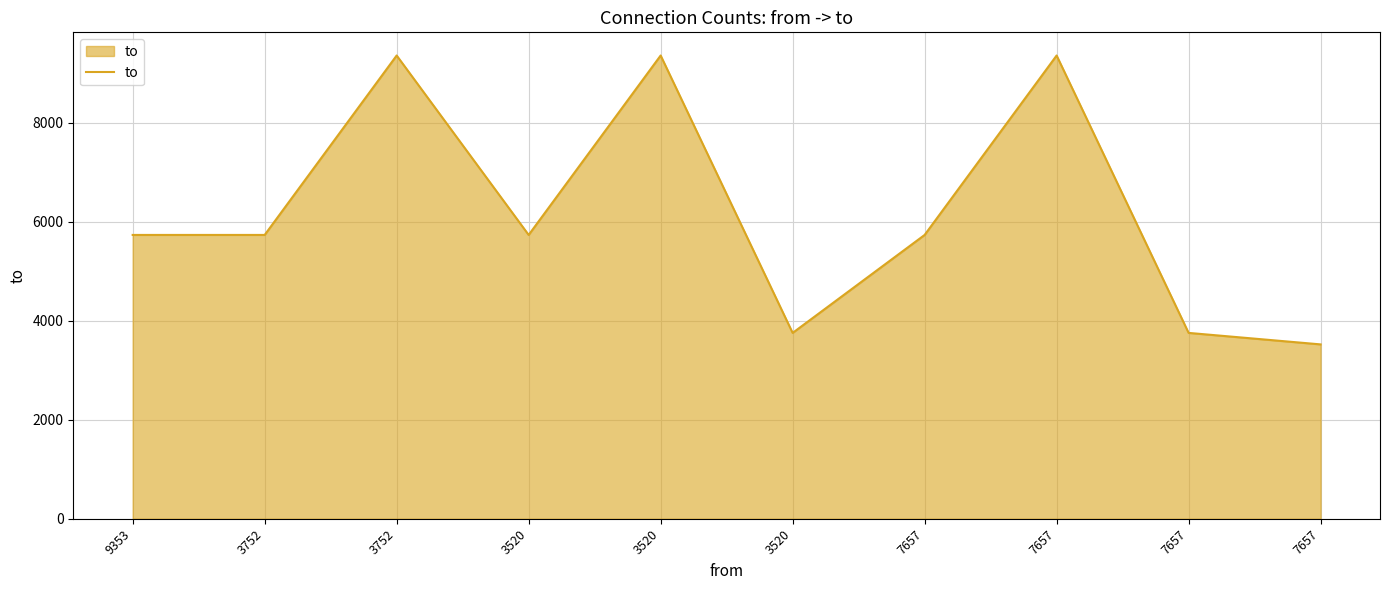

What is the minimum value shown in the chart?

3520